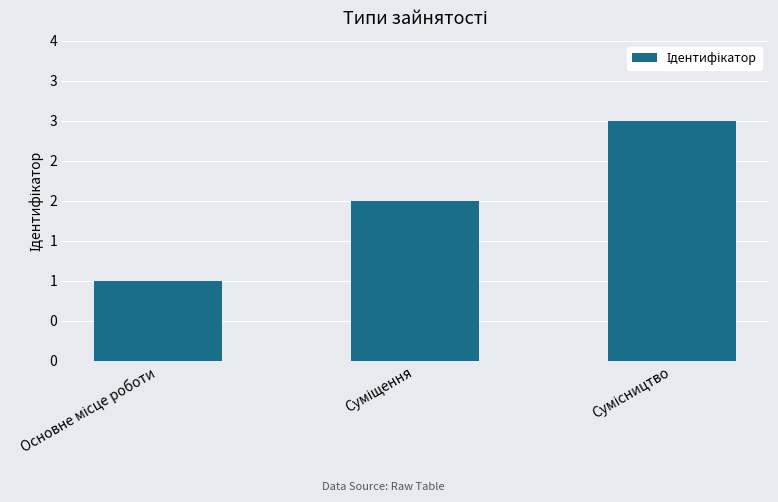

What is the maximum value shown in the chart?

3